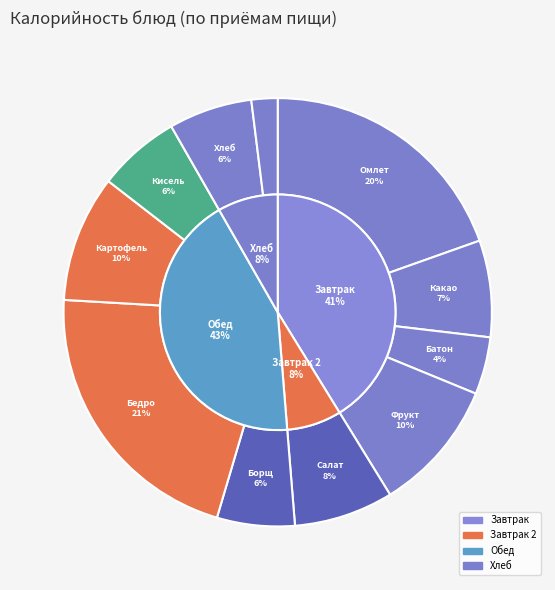

Count the number of slices in the pie.

11